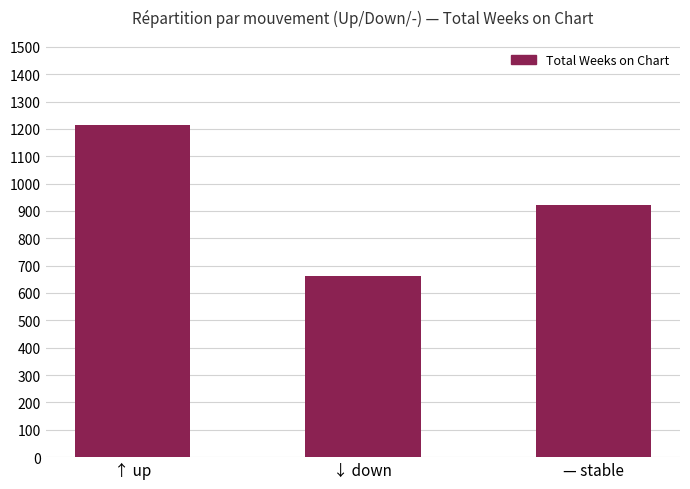

True or false: the data shows 1213 at ↑ up.

True